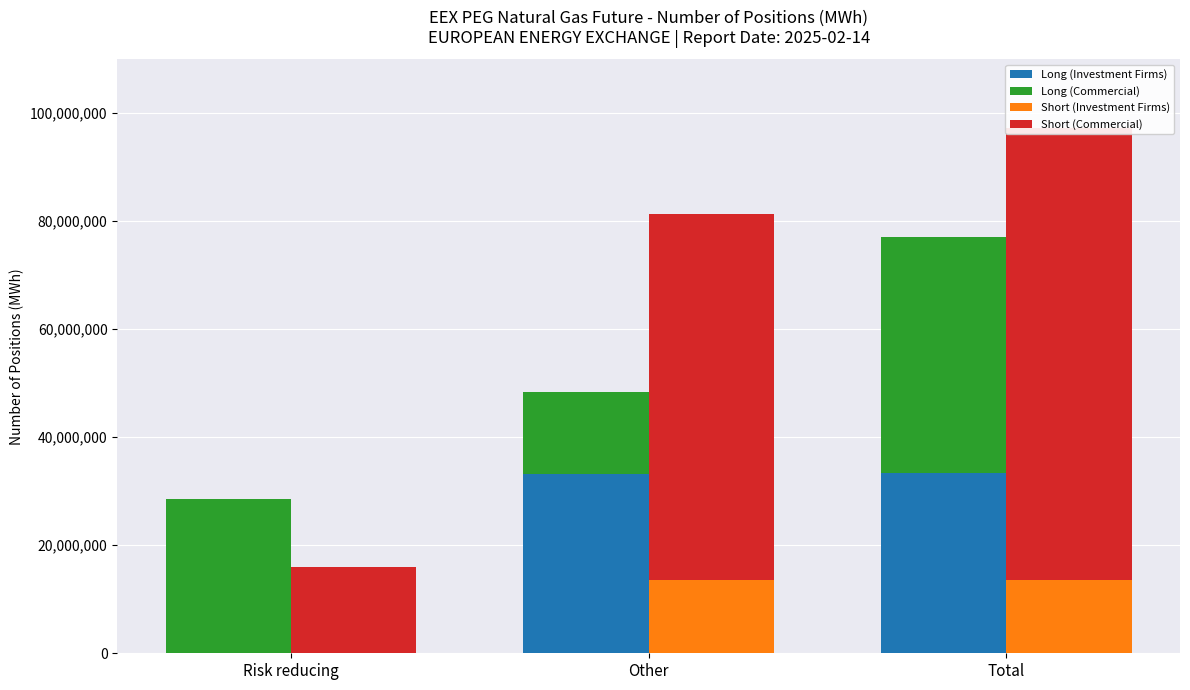

How many groups of bars are there?

3